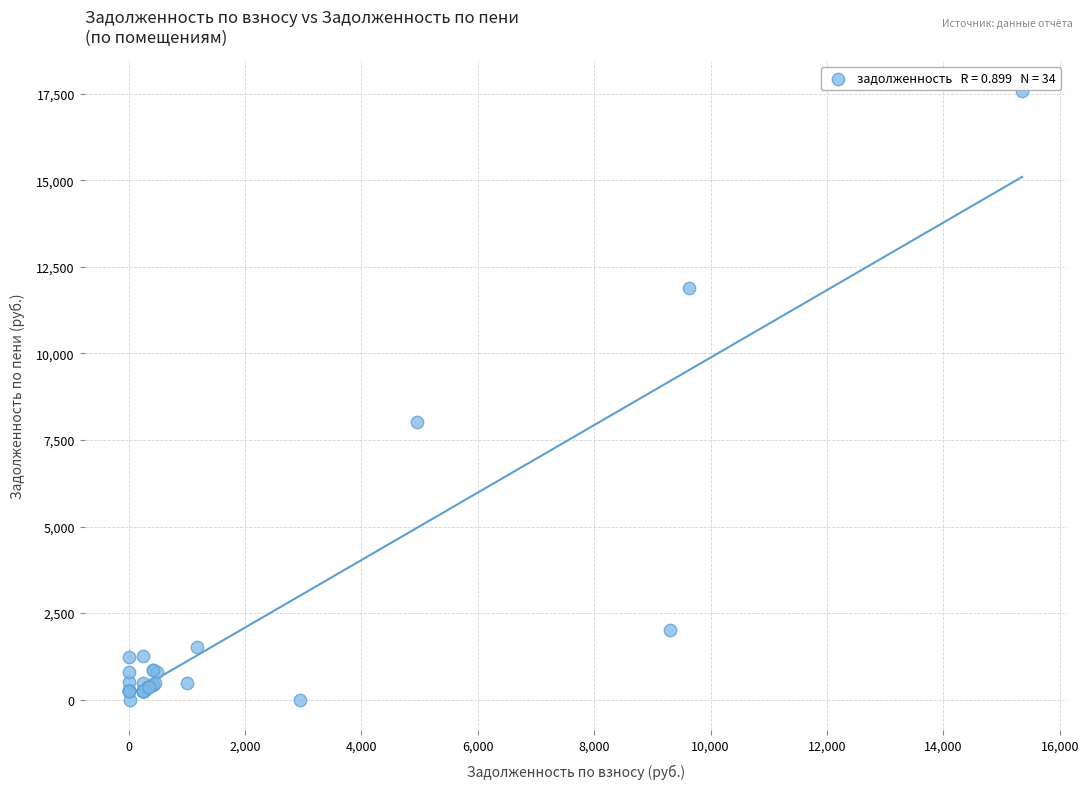

What Y value in the scatter plot is closest to 8785?

8018.6